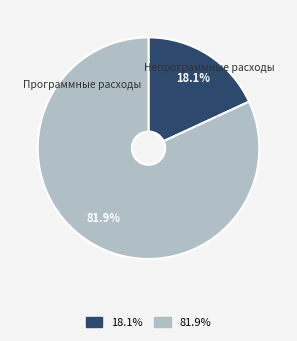

Does any single category account for the majority?

Yes